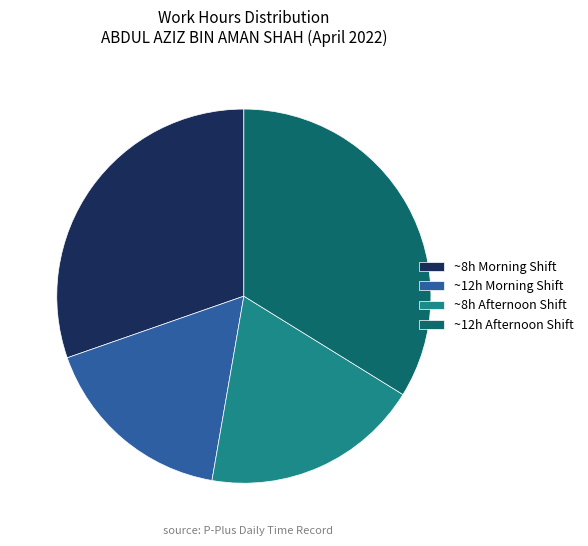

What is the largest slice in the pie chart?

~12h Afternoon Shift